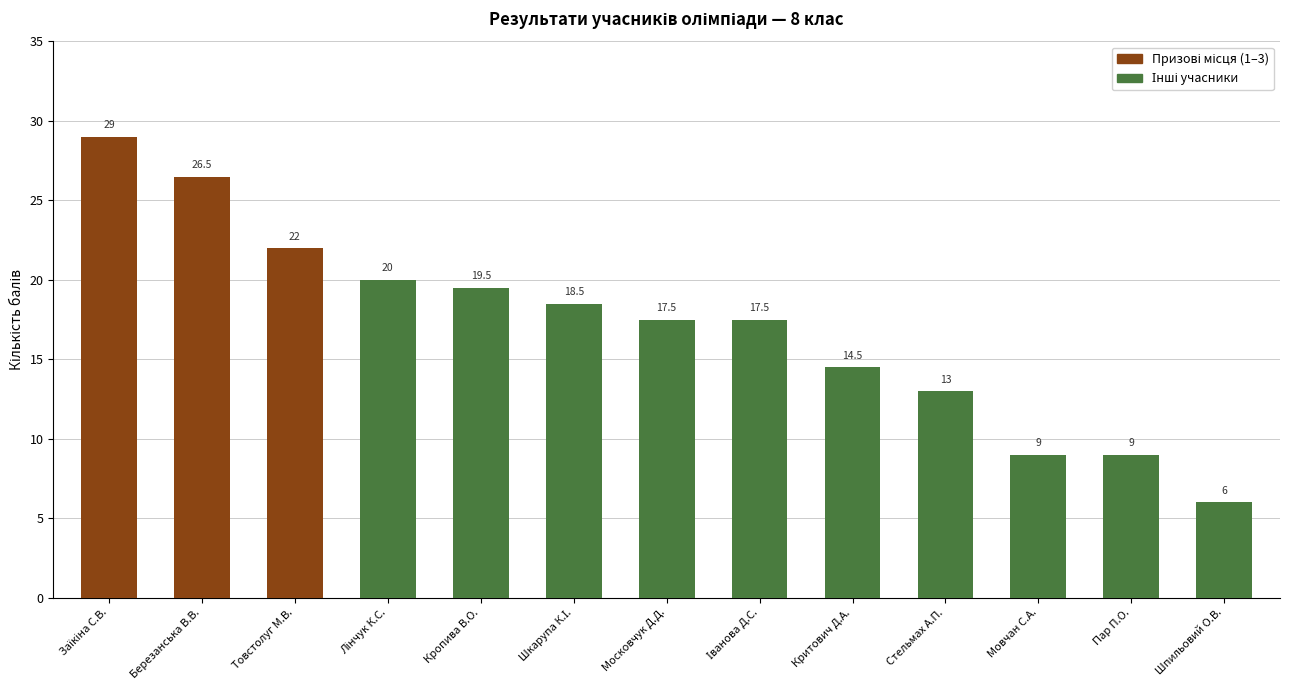

The value at Московчук Д.Д. is 17.5. True or false?

True